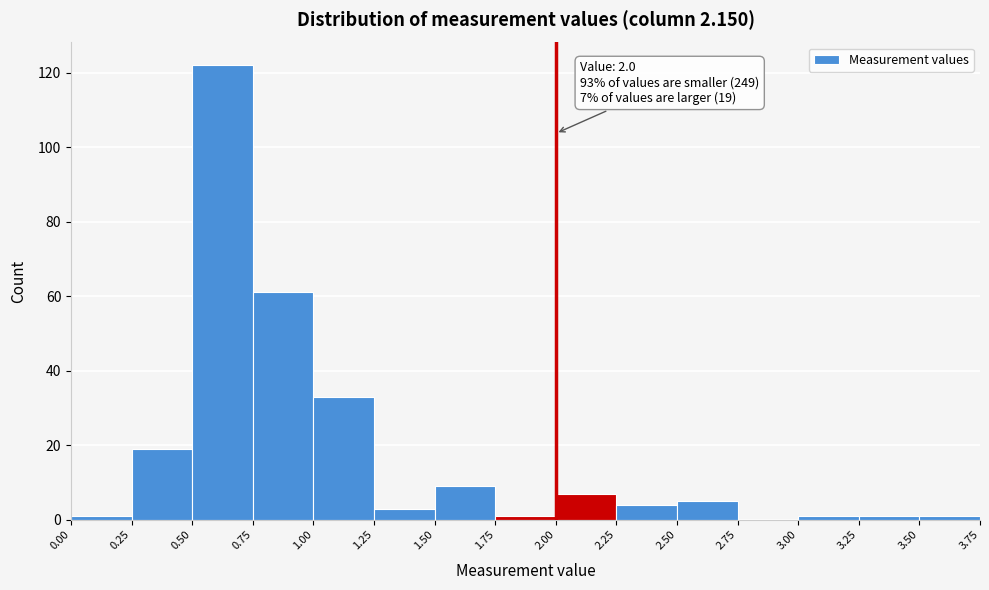

Over which range of the x-axis is the bar tallest?

0.50 to 0.75